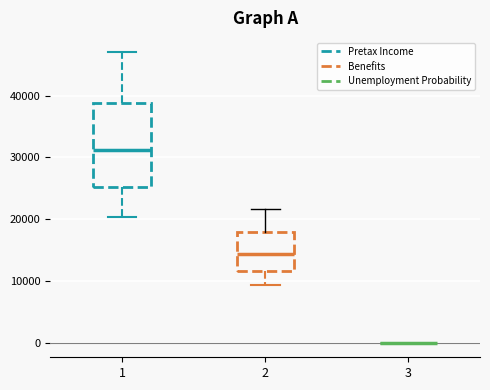

Where is the upper edge of the box at x = 1 on the y-axis? The values are not printed on the chart, so give them approximately, as read against the axis.

39000